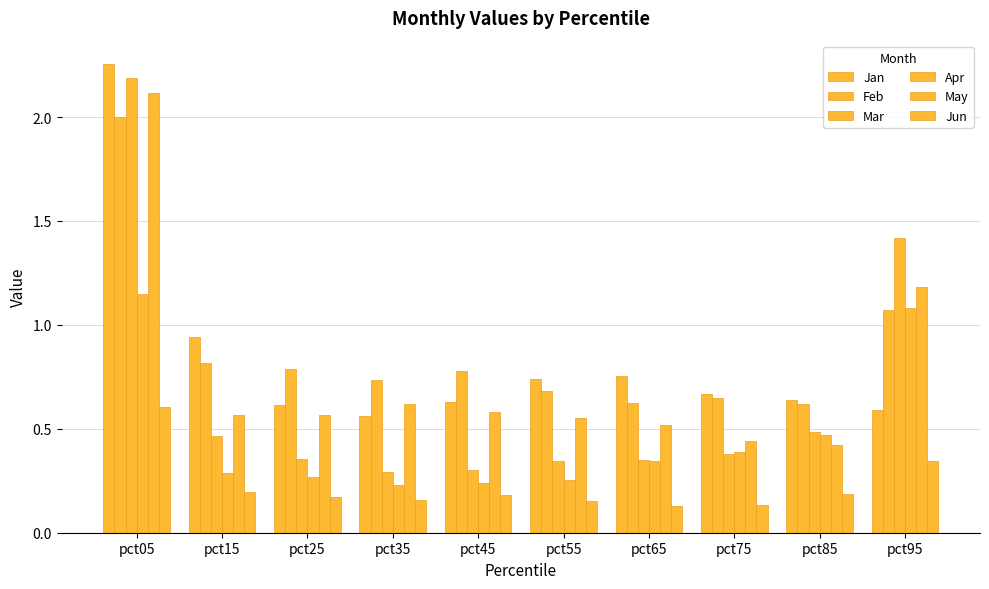

Count the number of data series in this chart.

6